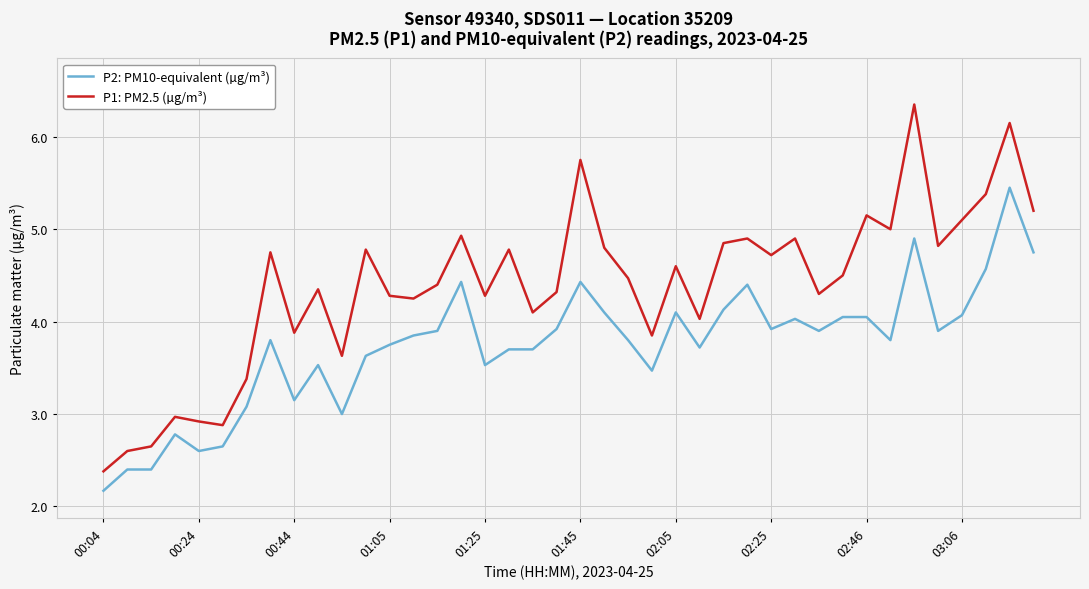

Which series has the largest range (max minus min)?

P1: PM2.5 (µg/m³)